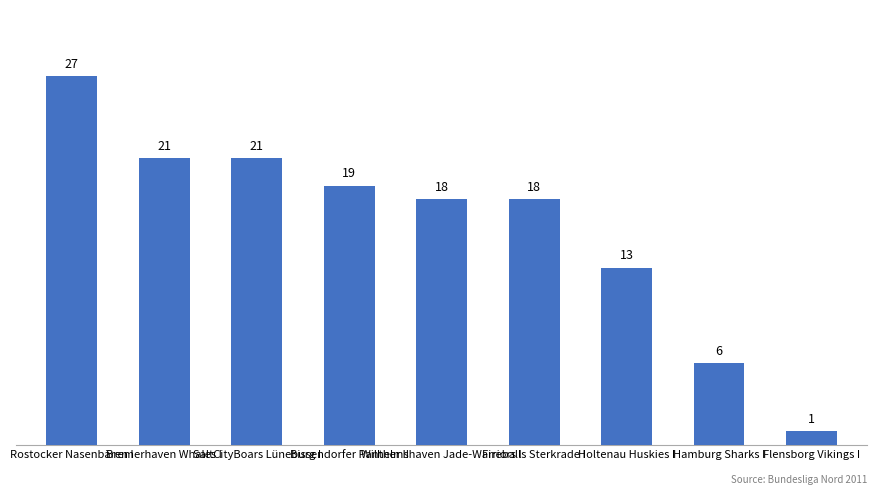

What is the sum of the values at Flensborg Vikings I and Holtenau Huskies I?

14